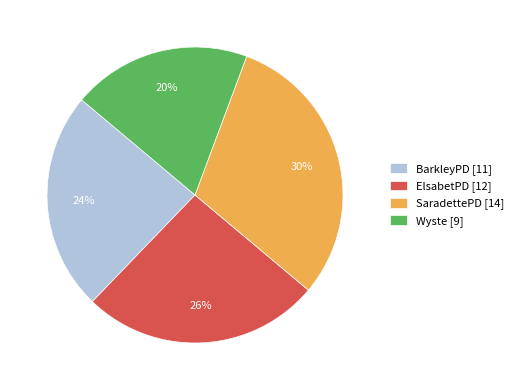

To the nearest percent, what portion does BarkleyPD represent?

24%